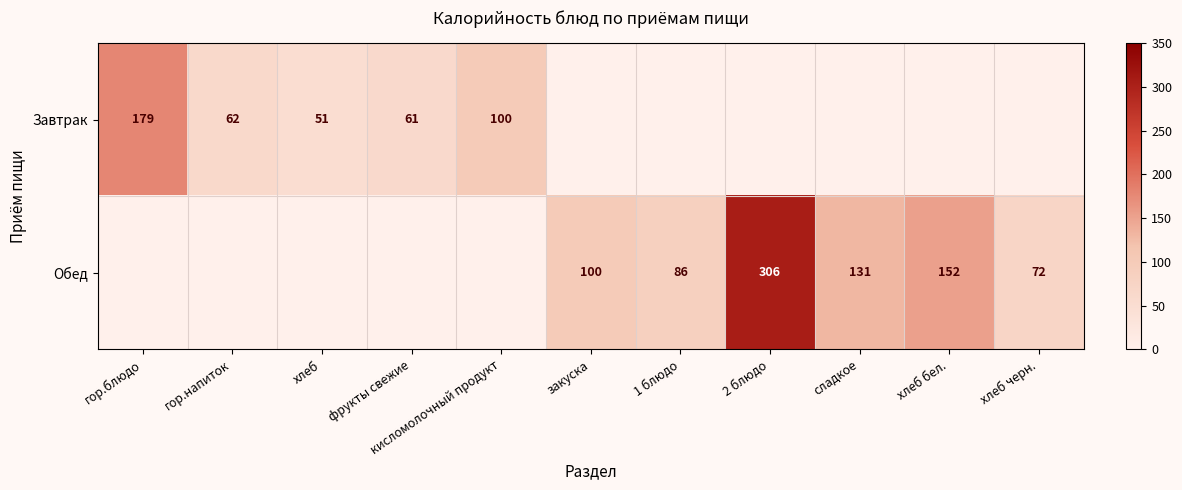

Is it true that Обед equals 41 at хлеб черн.?

False